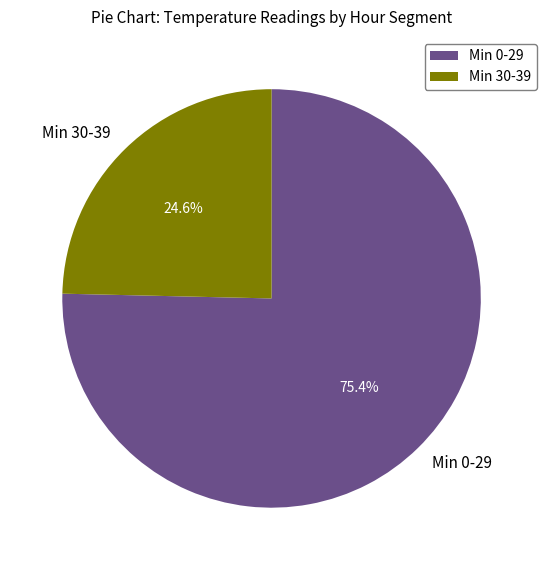

What is the majority slice?

Min 0-29